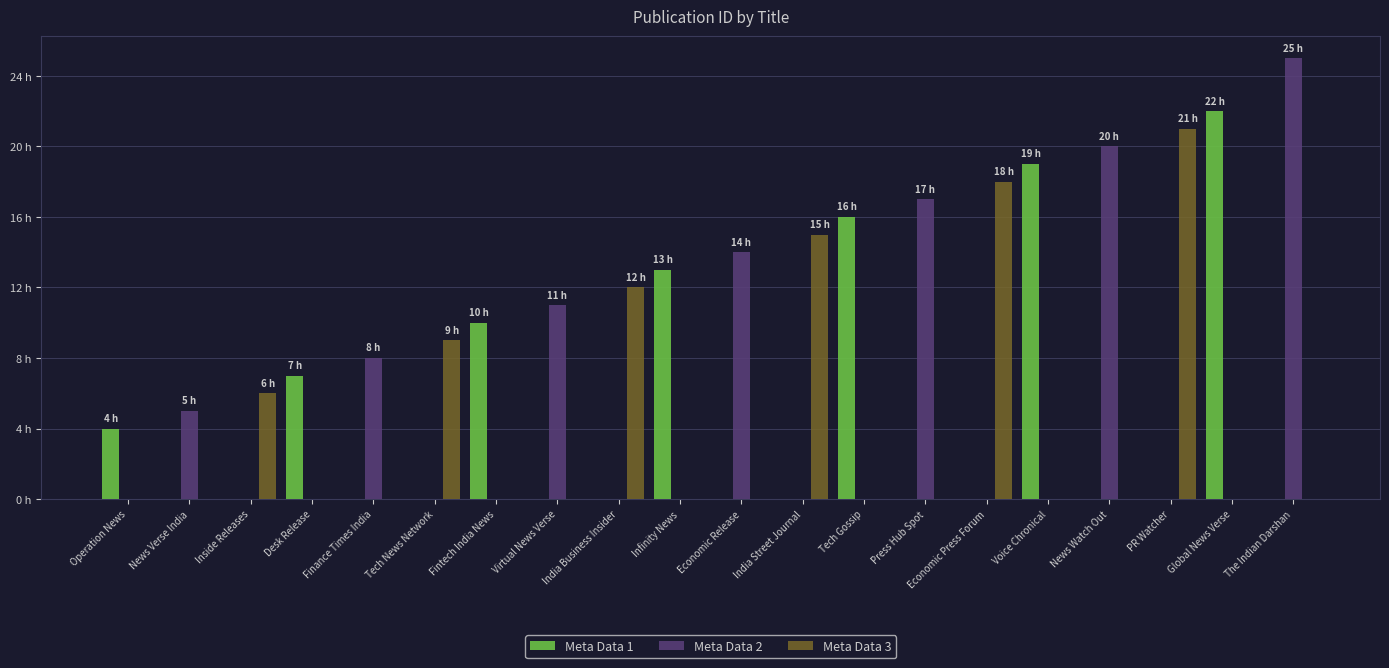

Which series changed the most between Operation News and Voice Chronical?

Meta Data 1